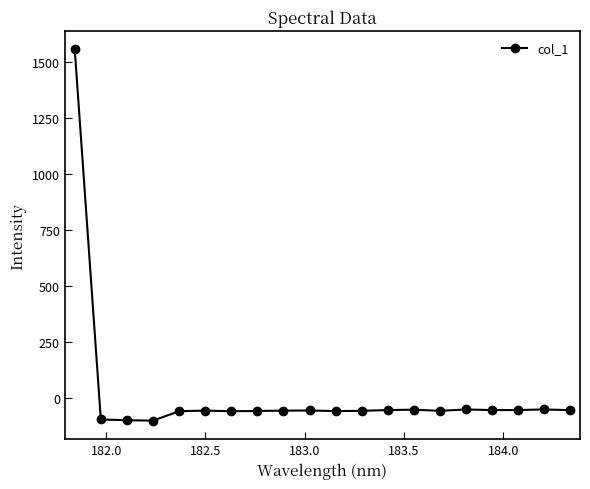

What is the maximum value shown in the chart?

1555.1